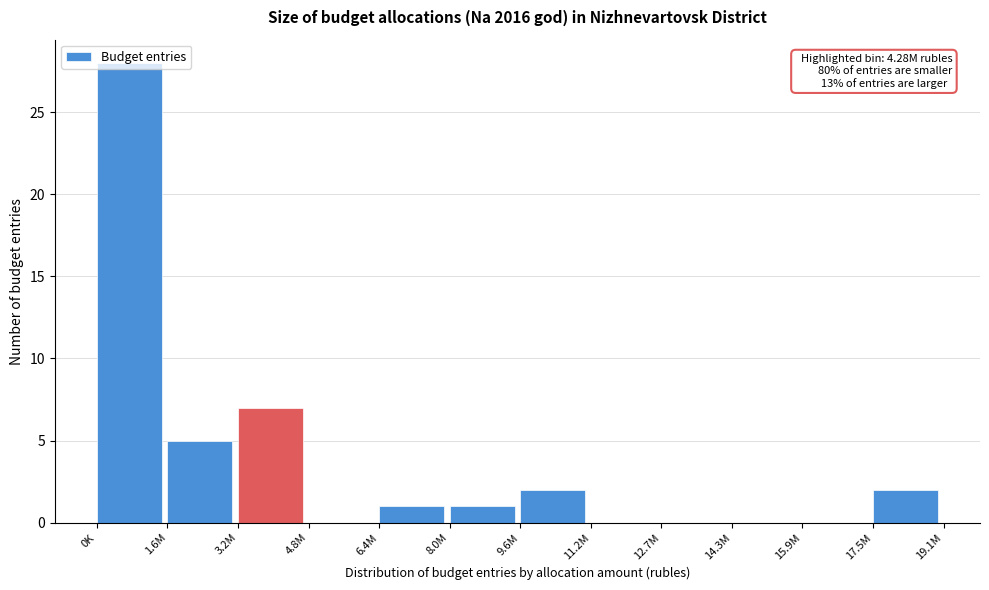

Which label corresponds to the largest value in the chart?

0K